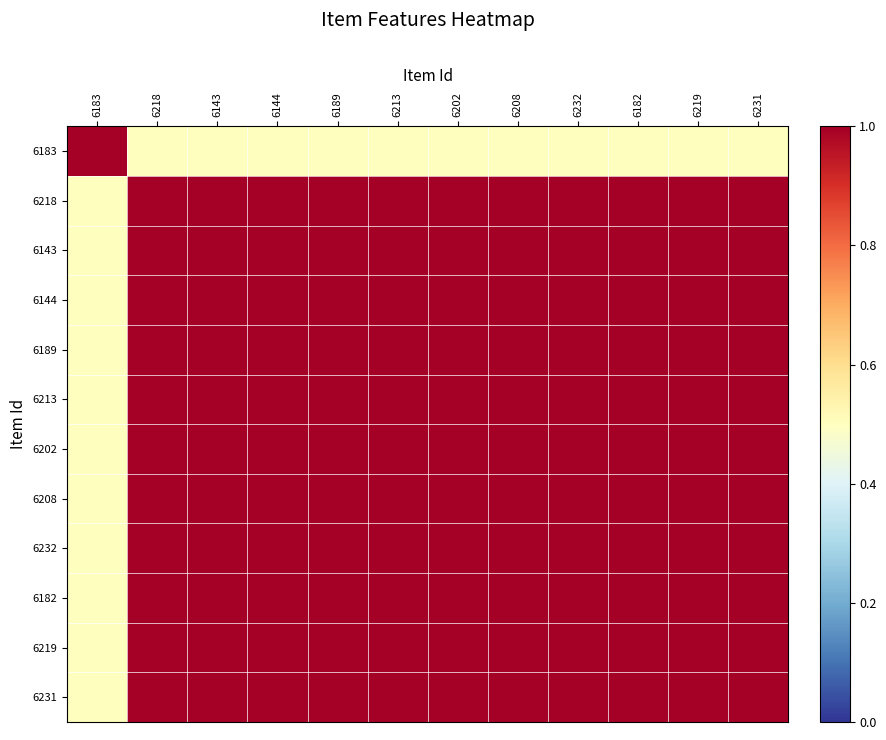

Reading right to left, transcribe all the data shown in this chart.

6183: 6231=0.5	6219=0.5	6182=0.5	6232=0.5	6208=0.5	6202=0.5	6213=0.5	6189=0.5	6144=0.5	6143=0.5	6218=0.5	6183=1.0
6218: 6231=1.0	6219=1.0	6182=1.0	6232=1.0	6208=1.0	6202=1.0	6213=1.0	6189=1.0	6144=1.0	6143=1.0	6218=1.0	6183=0.5
6143: 6231=1.0	6219=1.0	6182=1.0	6232=1.0	6208=1.0	6202=1.0	6213=1.0	6189=1.0	6144=1.0	6143=1.0	6218=1.0	6183=0.5
6144: 6231=1.0	6219=1.0	6182=1.0	6232=1.0	6208=1.0	6202=1.0	6213=1.0	6189=1.0	6144=1.0	6143=1.0	6218=1.0	6183=0.5
6189: 6231=1.0	6219=1.0	6182=1.0	6232=1.0	6208=1.0	6202=1.0	6213=1.0	6189=1.0	6144=1.0	6143=1.0	6218=1.0	6183=0.5
6213: 6231=1.0	6219=1.0	6182=1.0	6232=1.0	6208=1.0	6202=1.0	6213=1.0	6189=1.0	6144=1.0	6143=1.0	6218=1.0	6183=0.5
6202: 6231=1.0	6219=1.0	6182=1.0	6232=1.0	6208=1.0	6202=1.0	6213=1.0	6189=1.0	6144=1.0	6143=1.0	6218=1.0	6183=0.5
6208: 6231=1.0	6219=1.0	6182=1.0	6232=1.0	6208=1.0	6202=1.0	6213=1.0	6189=1.0	6144=1.0	6143=1.0	6218=1.0	6183=0.5
6232: 6231=1.0	6219=1.0	6182=1.0	6232=1.0	6208=1.0	6202=1.0	6213=1.0	6189=1.0	6144=1.0	6143=1.0	6218=1.0	6183=0.5
6182: 6231=1.0	6219=1.0	6182=1.0	6232=1.0	6208=1.0	6202=1.0	6213=1.0	6189=1.0	6144=1.0	6143=1.0	6218=1.0	6183=0.5
6219: 6231=1.0	6219=1.0	6182=1.0	6232=1.0	6208=1.0	6202=1.0	6213=1.0	6189=1.0	6144=1.0	6143=1.0	6218=1.0	6183=0.5
6231: 6231=1.0	6219=1.0	6182=1.0	6232=1.0	6208=1.0	6202=1.0	6213=1.0	6189=1.0	6144=1.0	6143=1.0	6218=1.0	6183=0.5